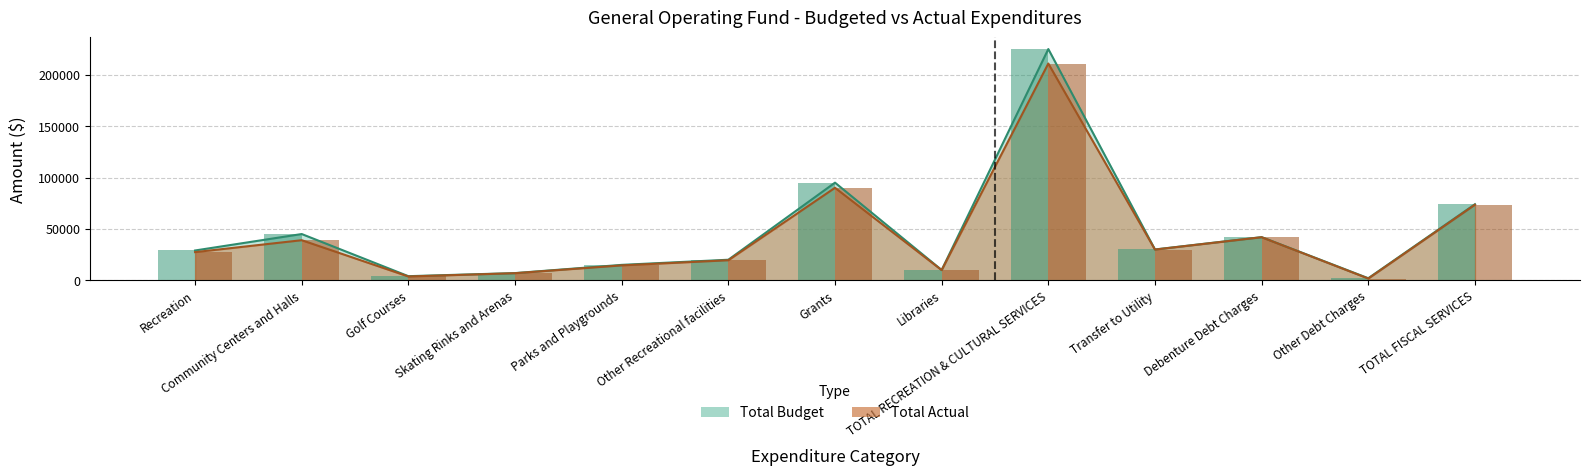

Which has a higher value, Community Centers and Halls or Libraries?

Community Centers and Halls